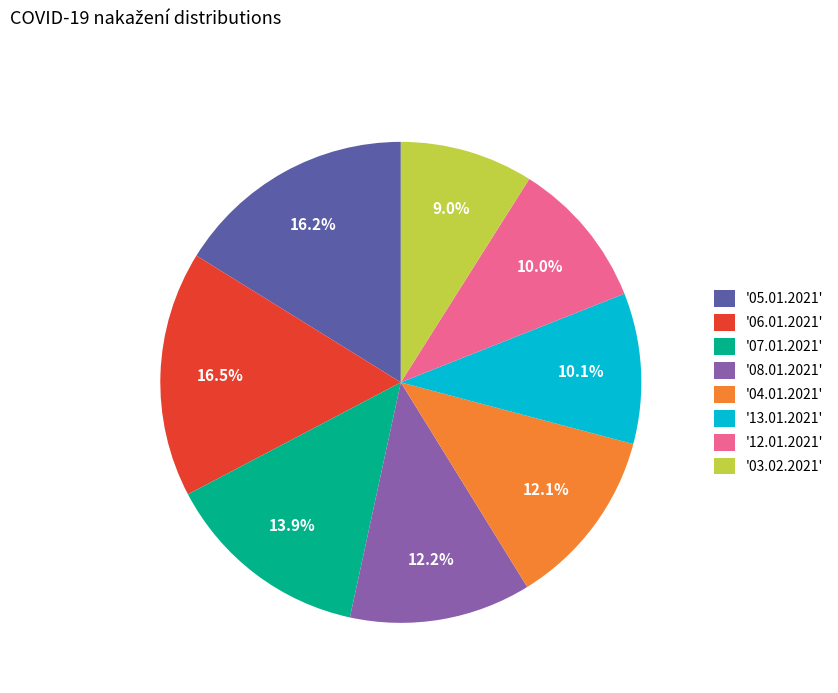

Count the number of slices in the pie.

8